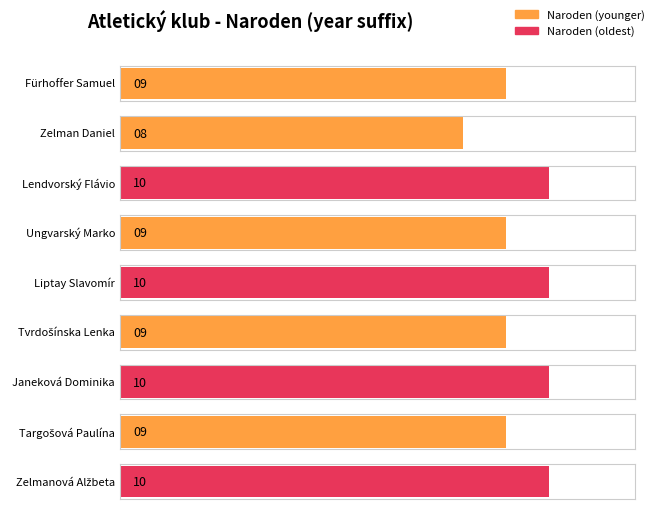

Are the bars horizontal?

Yes